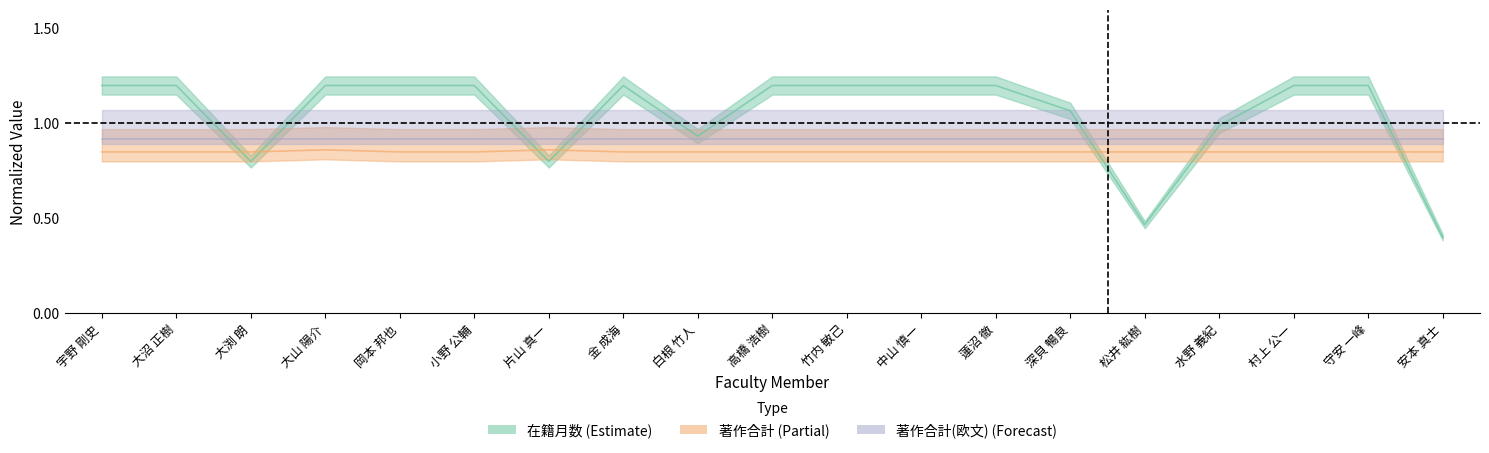

What position from the right is 大山 陽介?

16